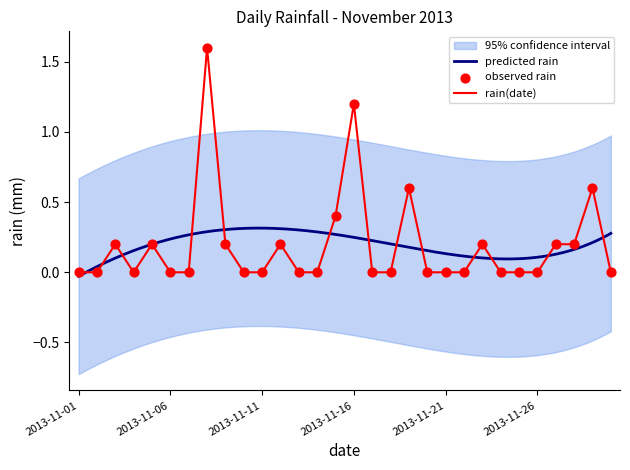

Between 2013-11-17 and 2013-11-12, which is larger?

2013-11-12